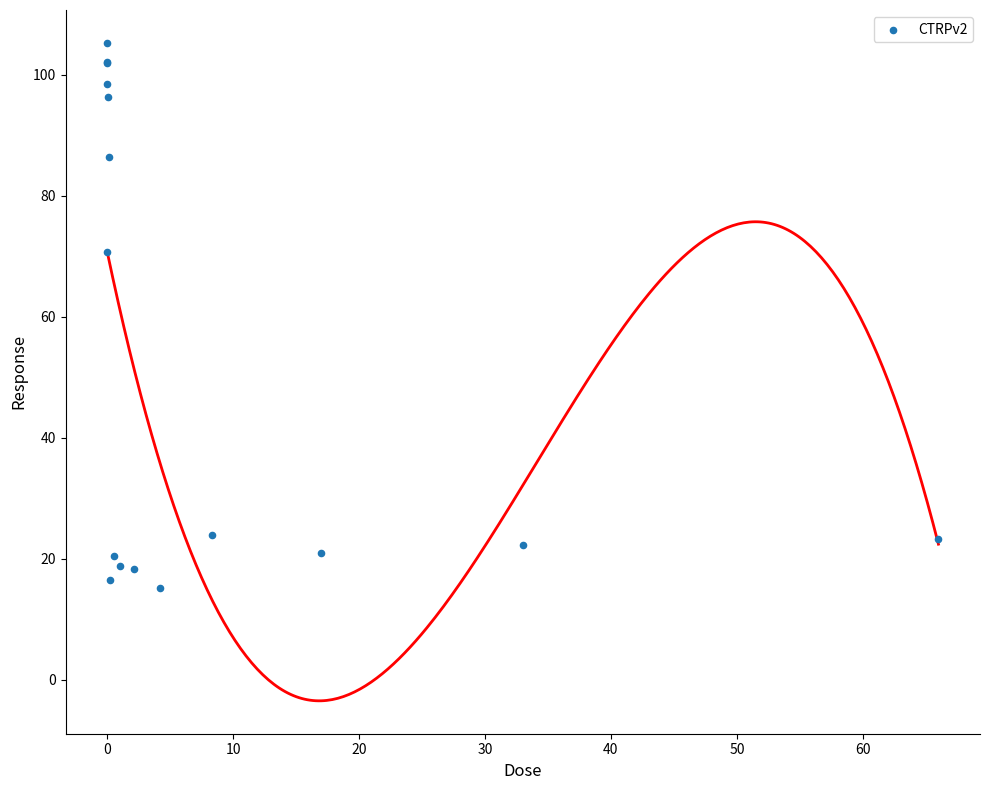

What Y value in the scatter plot is closest to 60?

70.8